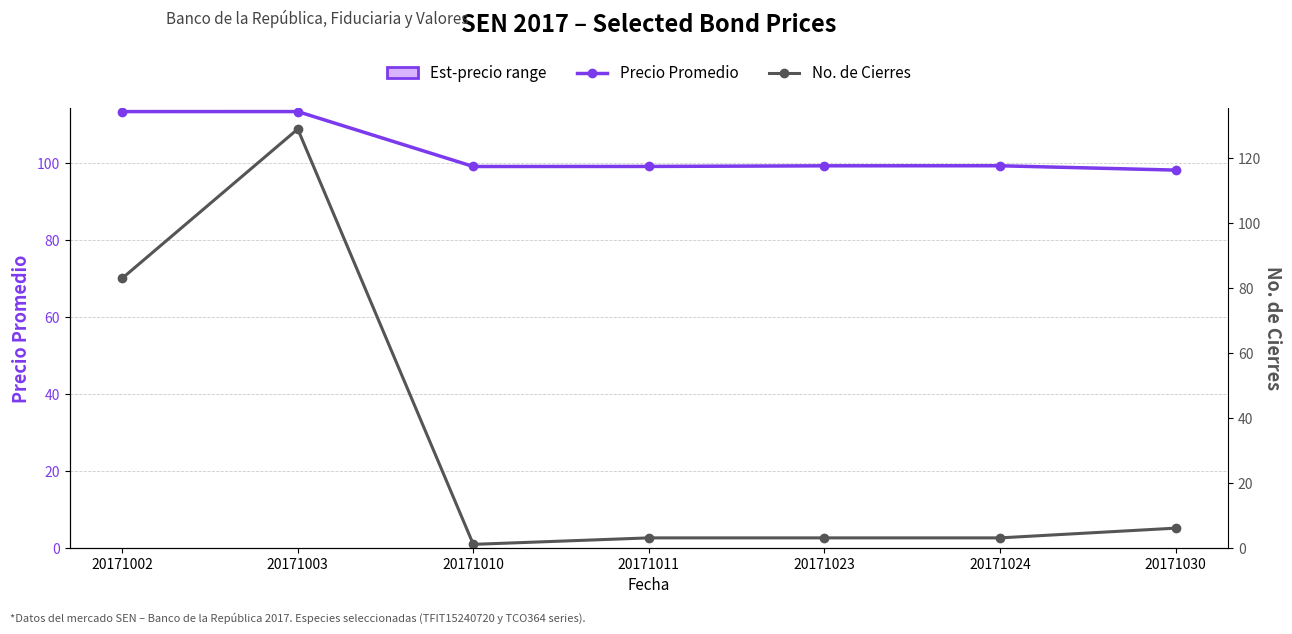

At which category is the sum across all series the highest?

20171003